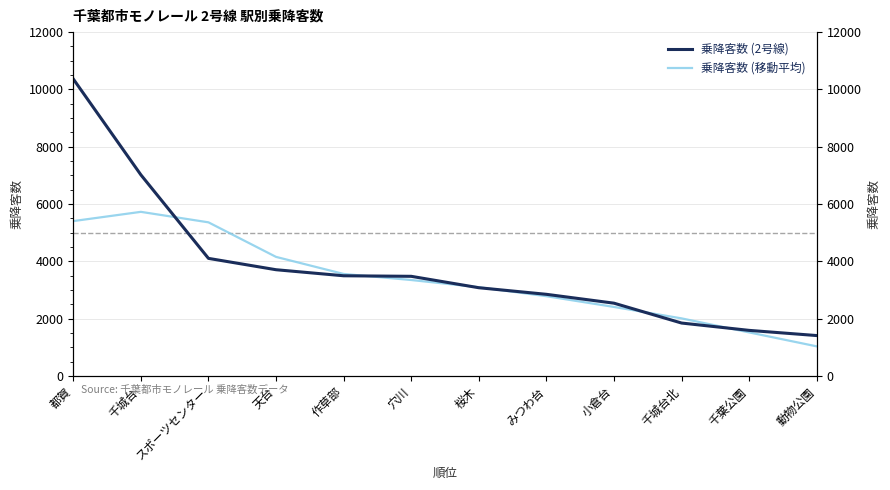

Is the value of 乗降客数 (移動平均) at 穴川 greater than the value of 乗降客数 (2号線) at 天台?

No